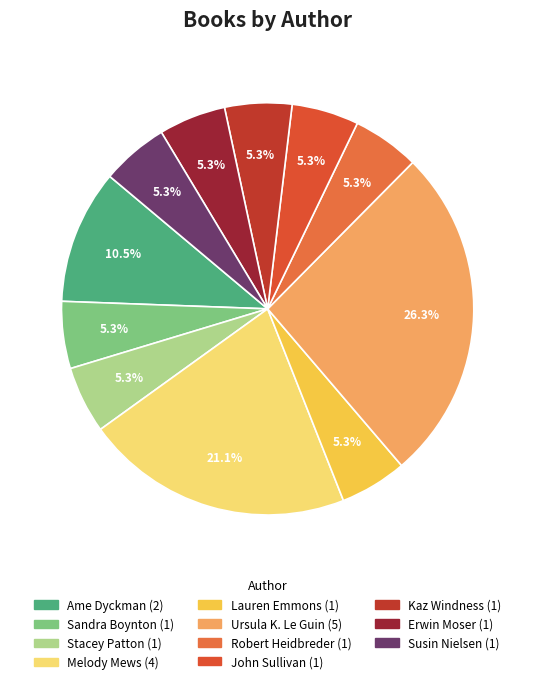

True or false: John Sullivan accounts for 1% of the total.

False